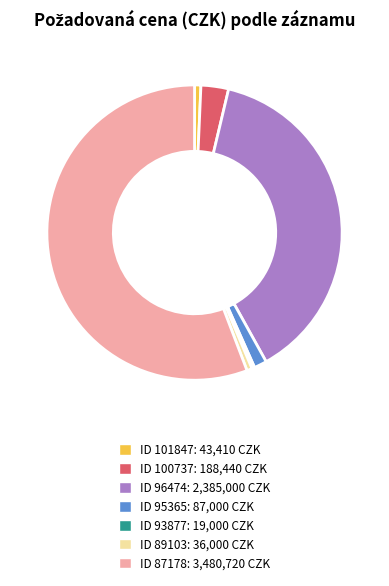

Does any single category account for the majority?

Yes